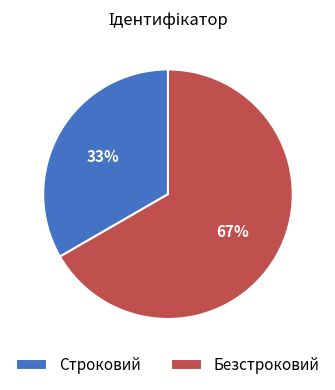

Does any single category account for the majority?

Yes